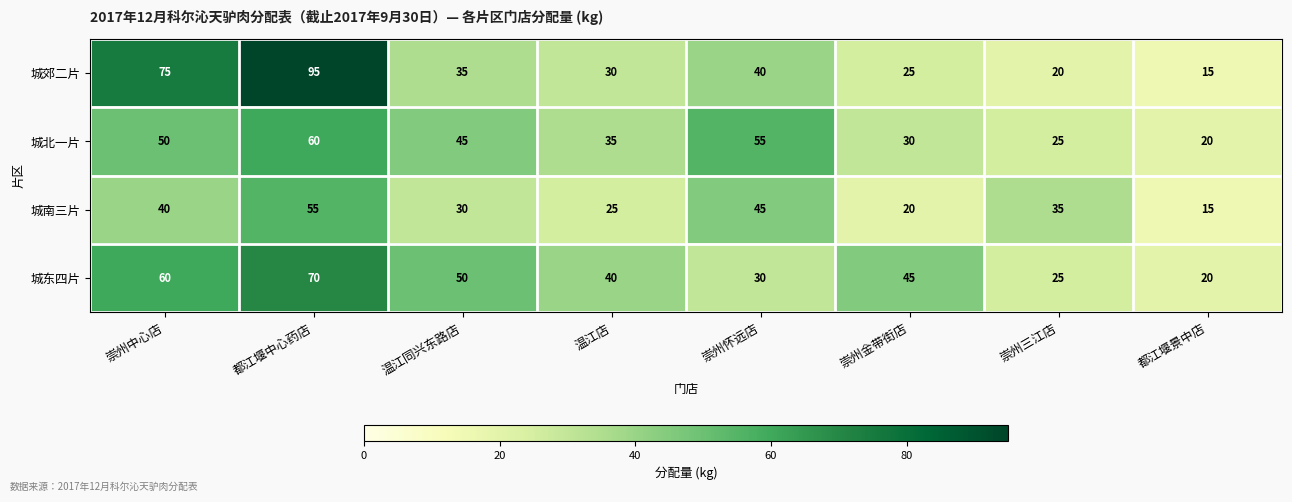

At how many categories does at least one series exceed 16?

8